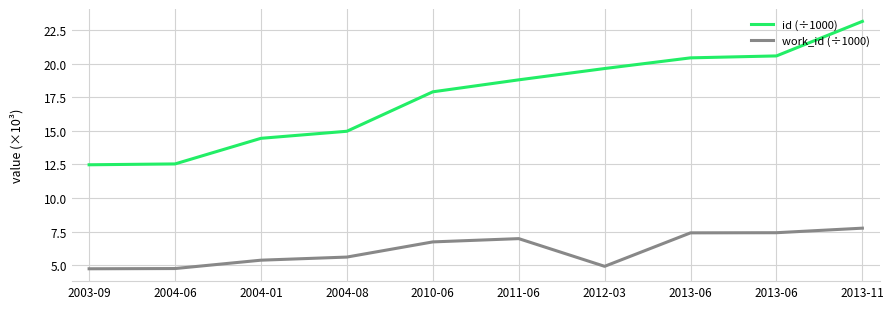

True or false: id (÷1000) and work_id (÷1000) intersect in this chart.

False